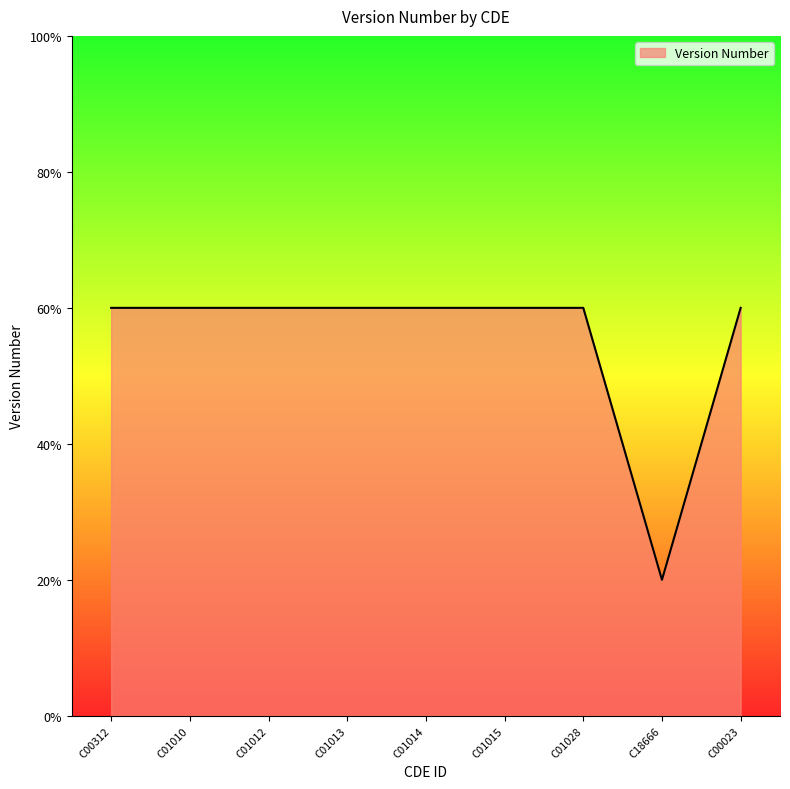

How many values are below 3?

1